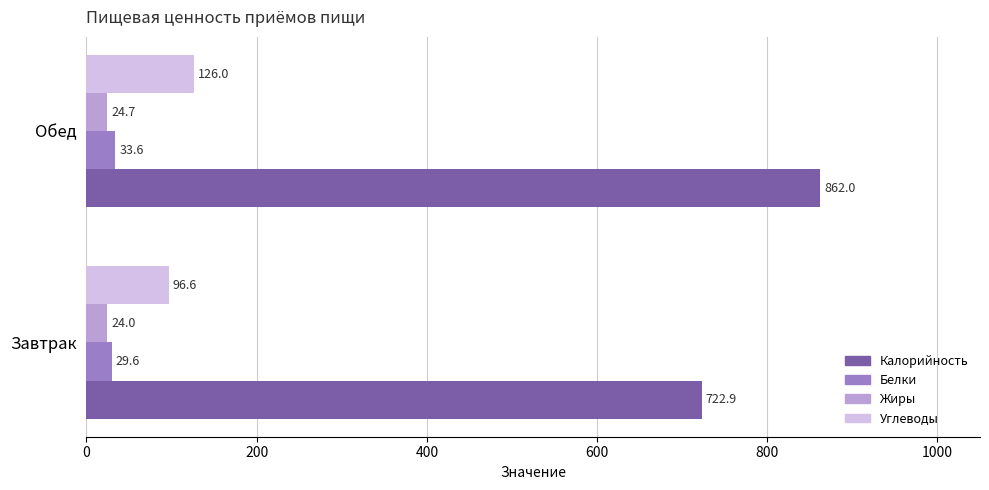

What are all the series names shown in the legend?

Калорийность, Белки, Жиры, Углеводы